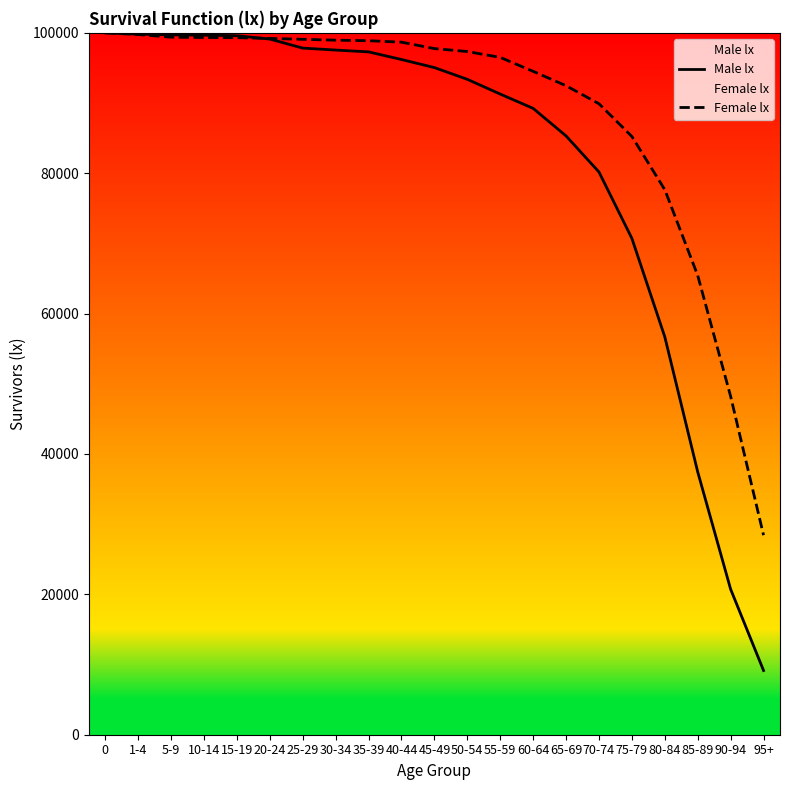

Reading left to right, transcribe all the data shown in this chart.

Male lx: 0=100000	1-4=99817	5-9=99720	10-14=99672	15-19=99591	20-24=99116	25-29=97827	30-34=97547	35-39=97288	40-44=96201	45-49=95051	50-54=93379	55-59=91278	60-64=89240	65-69=85315	70-74=80174	75-79=70718	80-84=56685	85-89=37449	90-94=20731	95+=9150
Female lx: 0=100000	1-4=99764	5-9=99384	10-14=99339	15-19=99320	20-24=99204	25-29=99078	30-34=98957	35-39=98878	40-44=98673	45-49=97758	50-54=97339	55-59=96503	60-64=94517	65-69=92467	70-74=89901	75-79=85234	80-84=77654	85-89=65432	90-94=48210	95+=28430